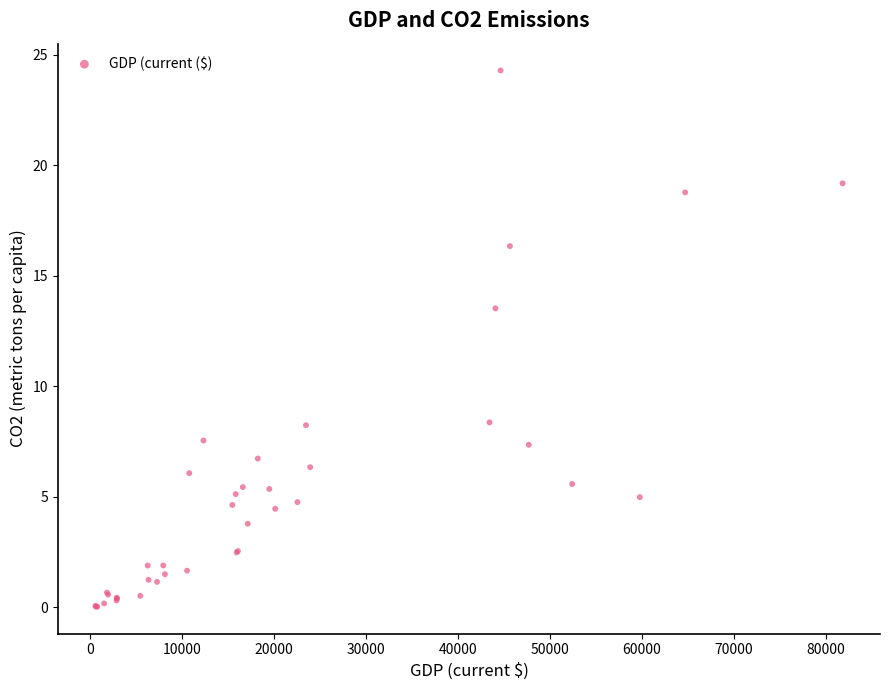

What Y value in the scatter plot is closest to 12?

13.5